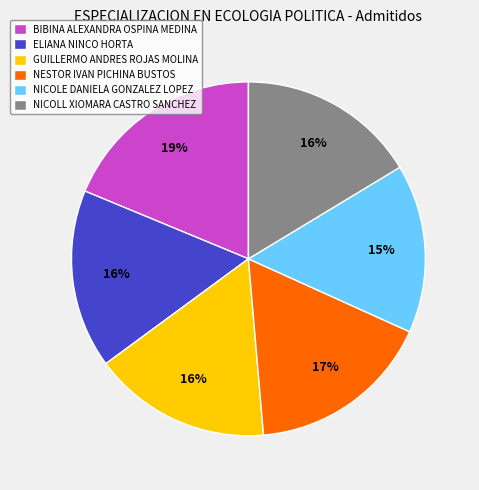

Approximately how many times larger is the value at NICOLE DANIELA GONZALEZ LOPEZ compared to NICOLL XIOMARA CASTRO SANCHEZ?

0.9